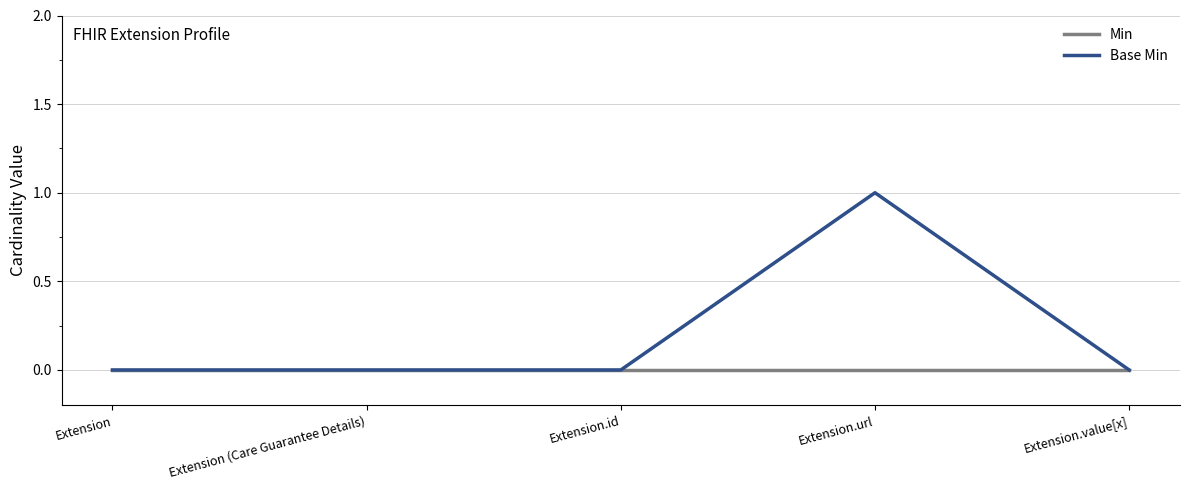

Is it true that Min equals 0 at Extension.value[x]?

True